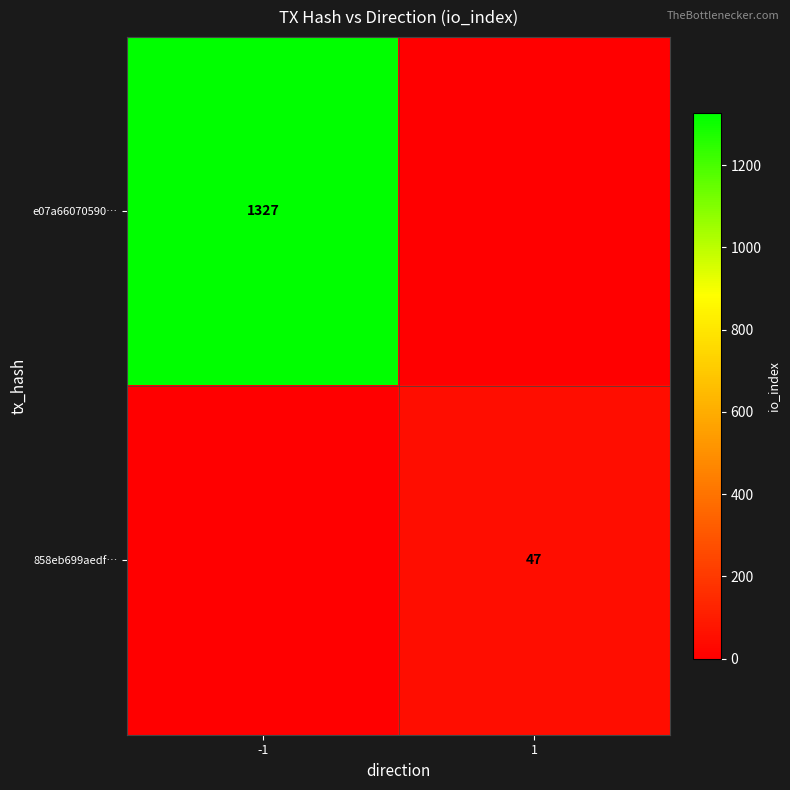

The value of e07a66070590… at -1 is 1327. True or false?

True